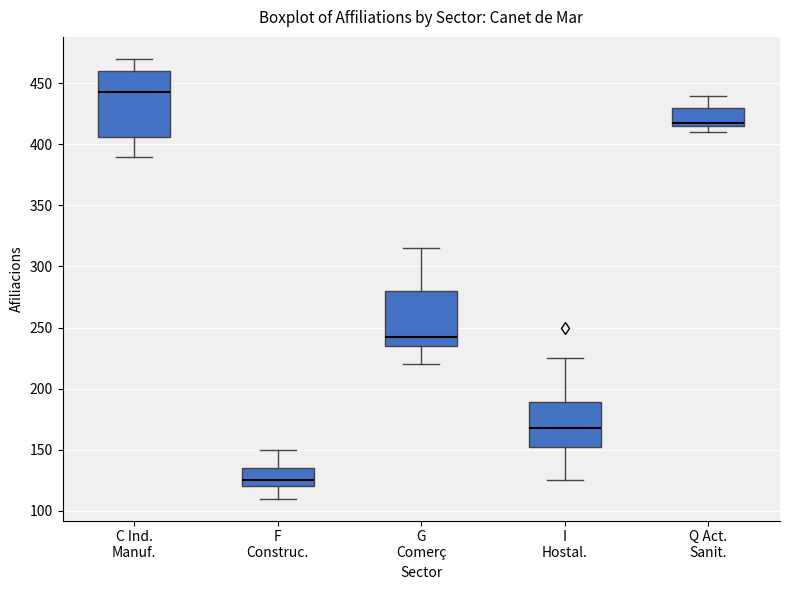

Reading left to right, read every box against the y-axis: the position of its median line, the range the box covers, and the ends of its whiskers. The values are not printed on the chart, so give them approximately, as read against the axis.

C Ind. Manuf.: median 445, box 405 to 460, whiskers 390 to 470
F Construc.: median 125, box 120 to 135, whiskers 110 to 150
G Comerç: median 245, box 235 to 280, whiskers 220 to 315
I Hostal.: median 170, box 155 to 190, whiskers 125 to 225
Q Act. Sanit.: median 420, box 415 to 430, whiskers 410 to 440